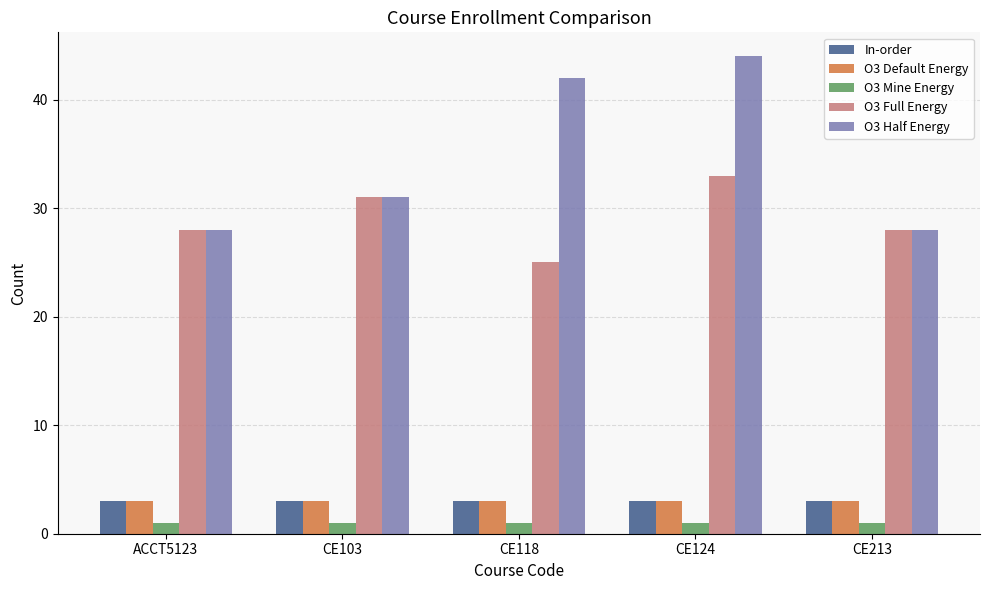

What is the label of the 1st bar from the right?

CE213